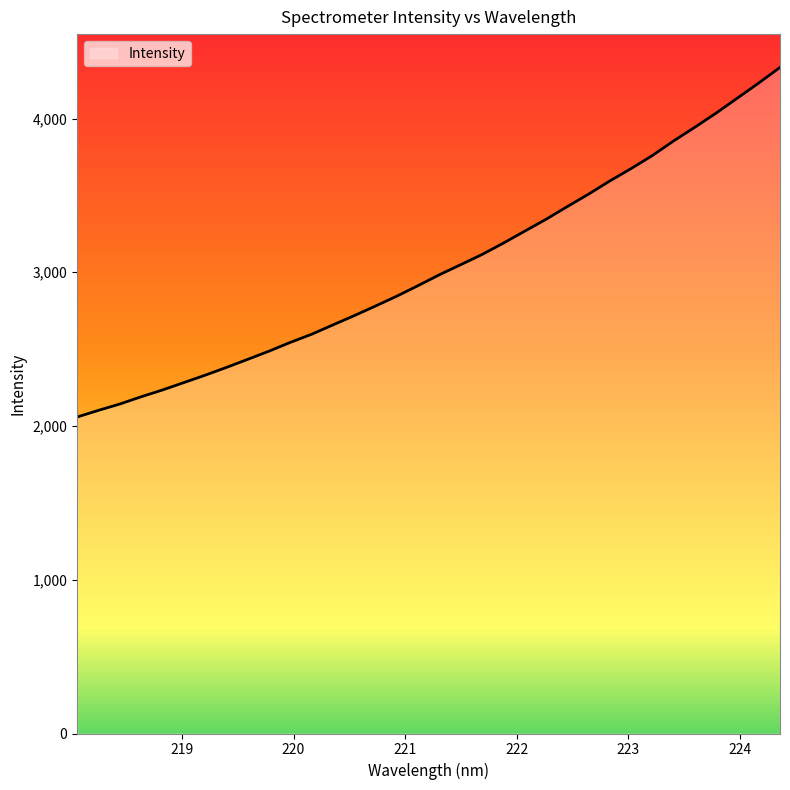

What is the maximum value shown in the chart?

4332.3